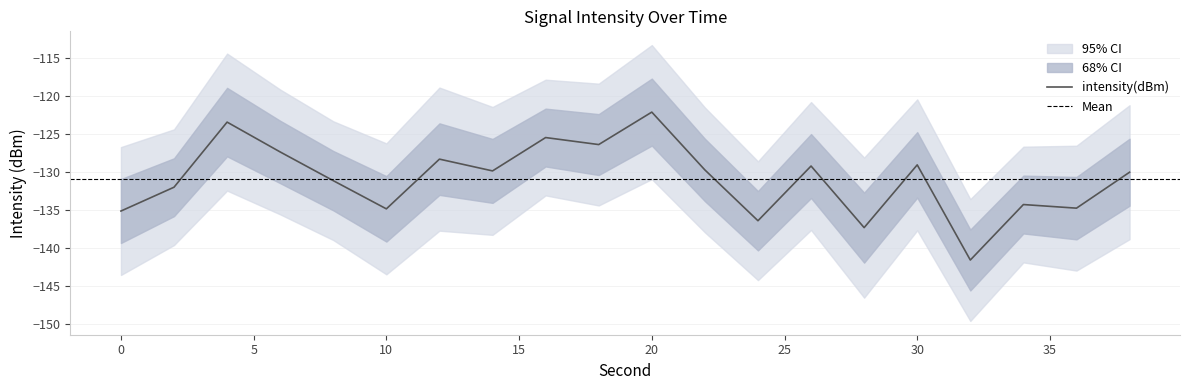

How many values exceed -129?

6